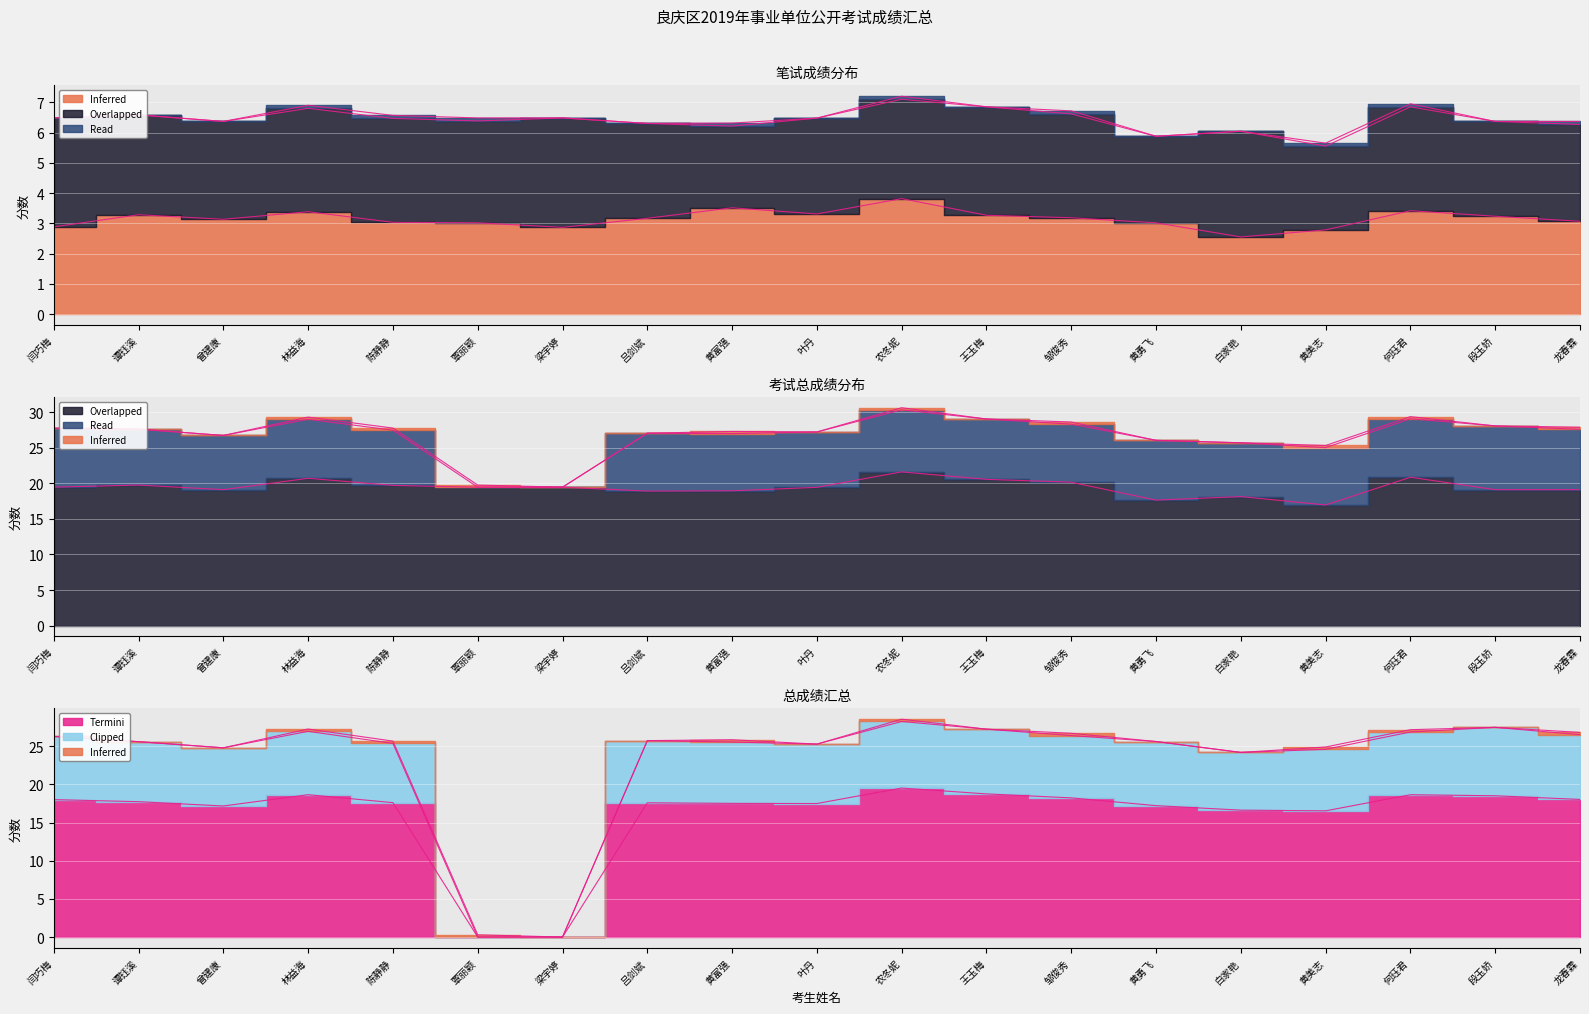

How many data points does each series have?

19